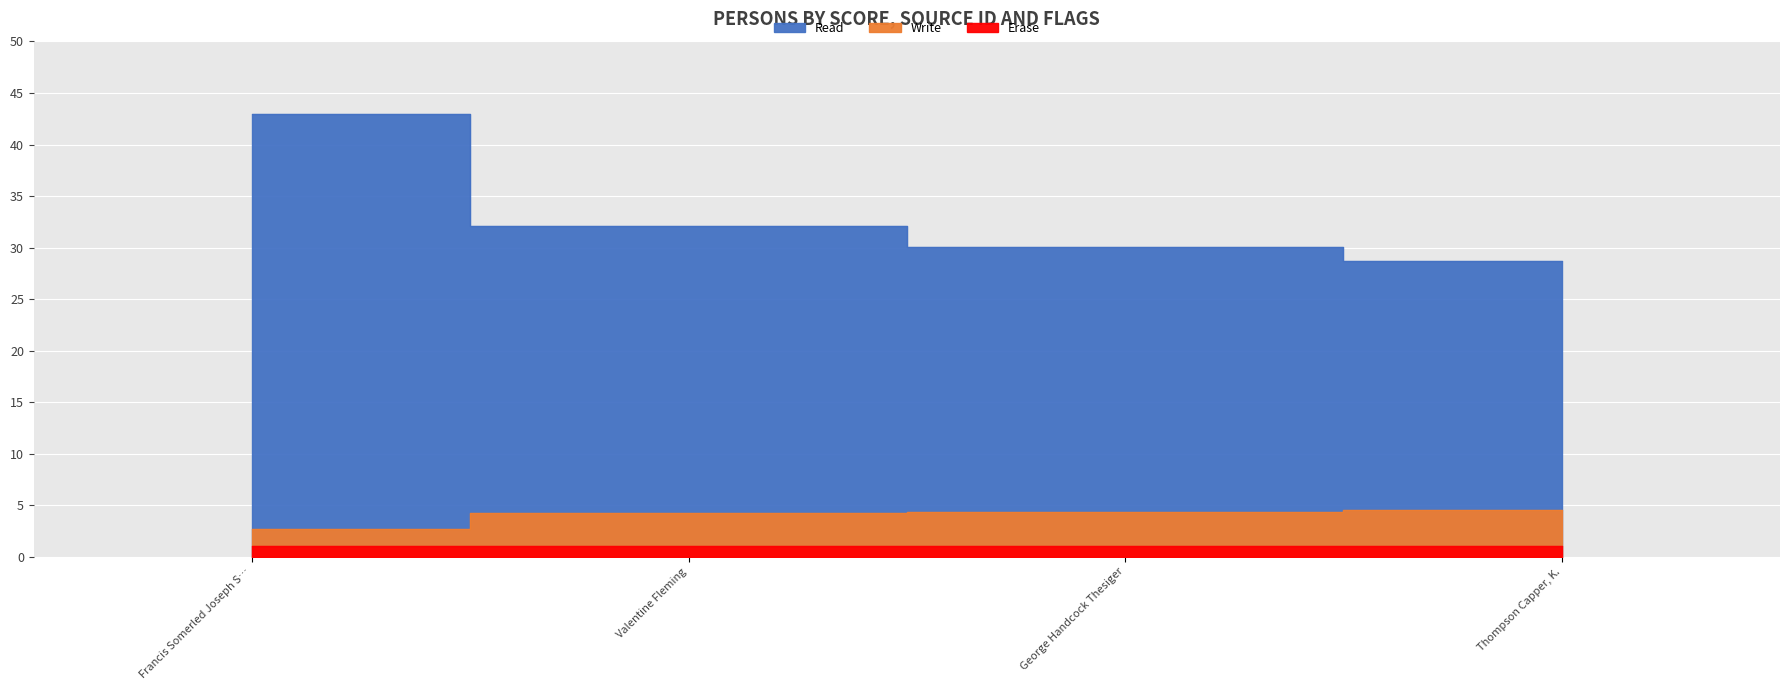

Which series has the largest range (max minus min)?

Read